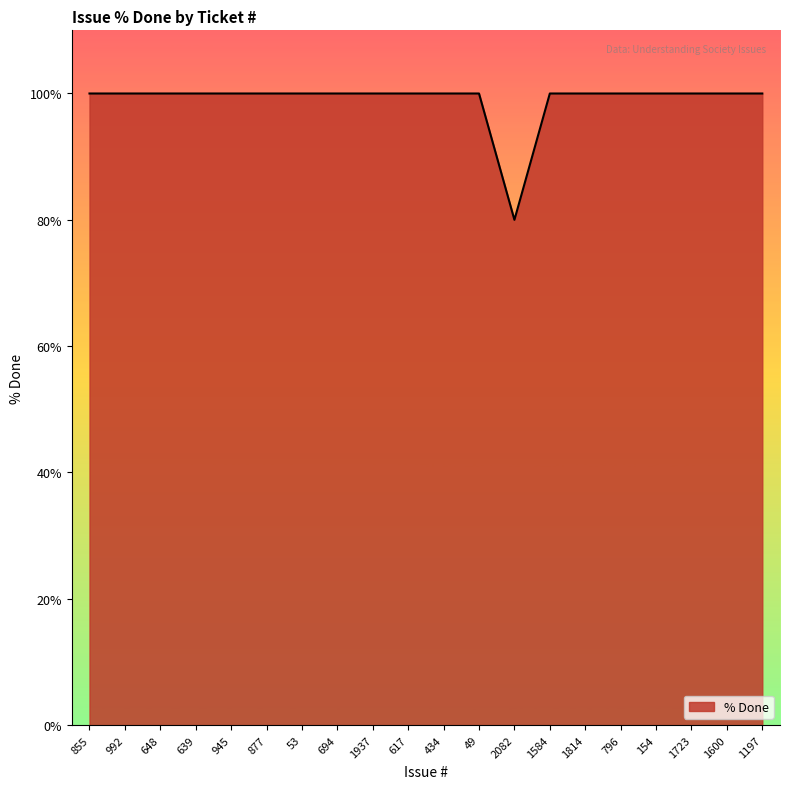

Reading right to left, transcribe all the data shown in this chart.

1197=100	1600=100	1723=100	154=100	796=100	1814=100	1584=100	2082=80	49=100	434=100	617=100	1937=100	694=100	53=100	877=100	945=100	639=100	648=100	992=100	855=100